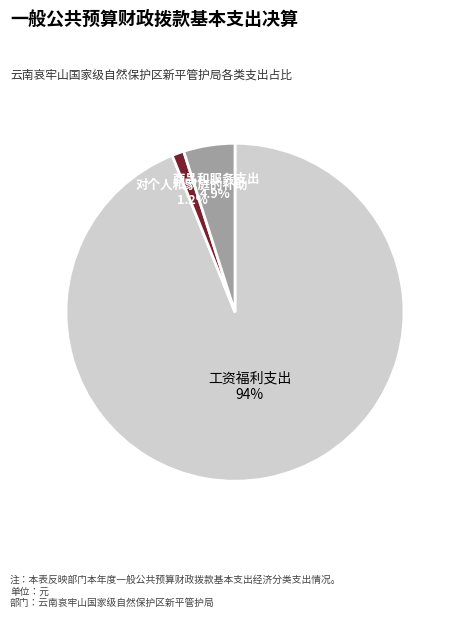

Which category has the biggest portion of the pie?

工资福利支出